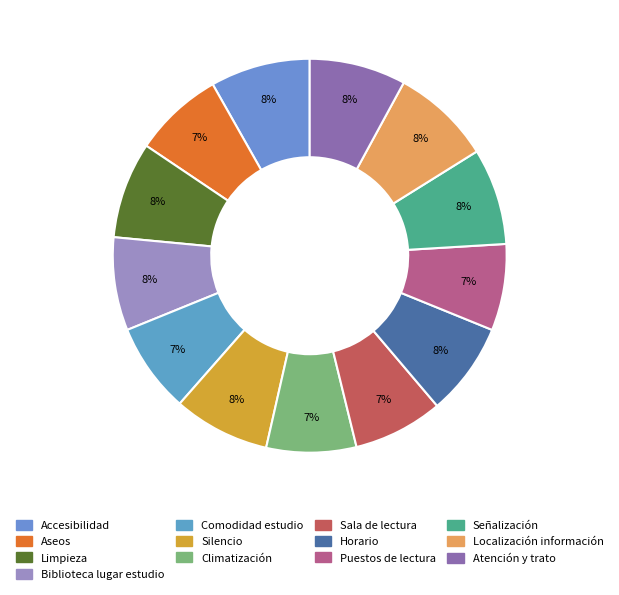

To the nearest percent, what percentage of the pie is Climatización?

7%